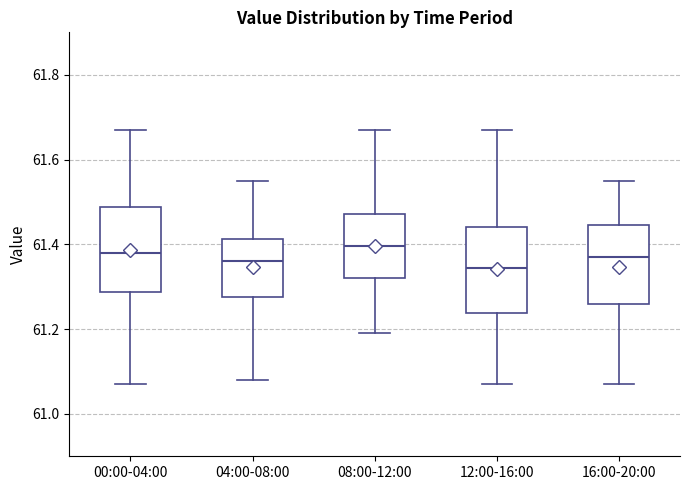

Reading left to right, transcribe this box plot: for each box, give where its median line is, the range the box spans, and where its two whiskers end, as read against the y-axis. The values are not printed on the chart, so give them approximately, as read against the axis.

00:00-04:00: median 61.38, box 61.28 to 61.48, whiskers 61.08 to 61.68
04:00-08:00: median 61.36, box 61.28 to 61.42, whiskers 61.08 to 61.56
08:00-12:00: median 61.40, box 61.32 to 61.48, whiskers 61.20 to 61.68
12:00-16:00: median 61.34, box 61.24 to 61.44, whiskers 61.08 to 61.68
16:00-20:00: median 61.38, box 61.26 to 61.44, whiskers 61.08 to 61.56